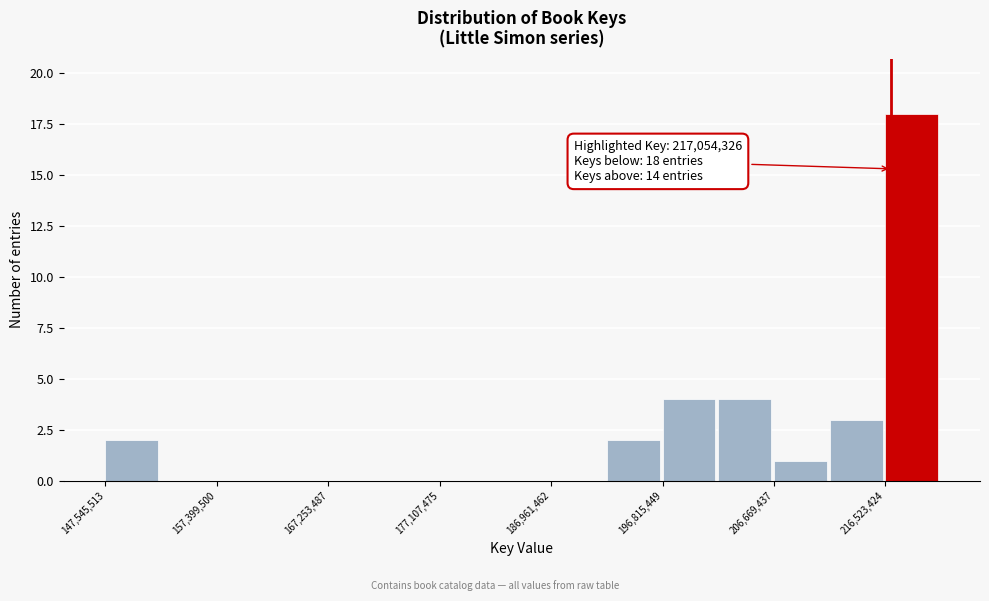

Which range on the x-axis has the tallest bar?

217000000 to 221000000